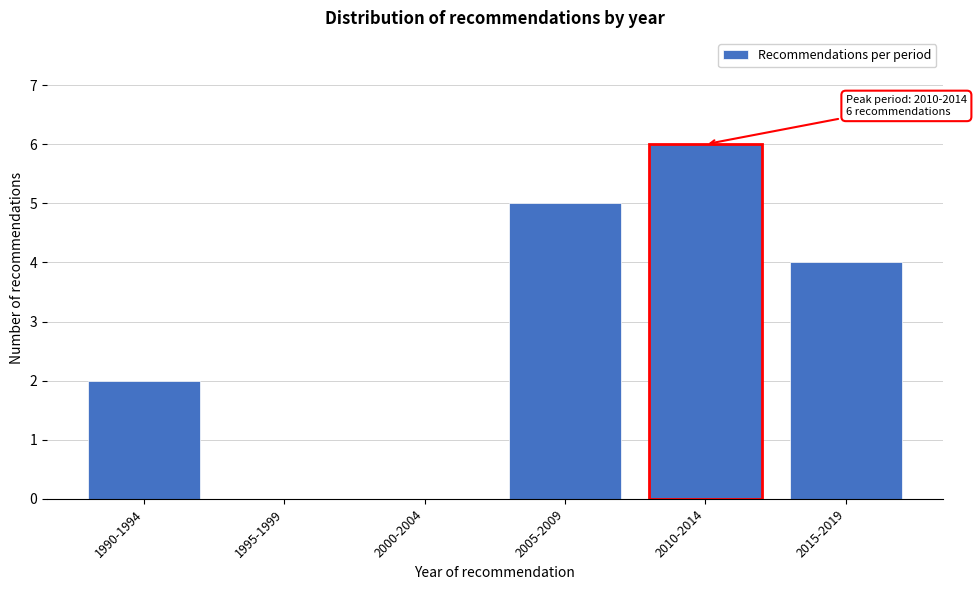

Reading left to right, transcribe all the data shown in this chart.

1990-1994=2	1995-1999=0	2000-2004=0	2005-2009=5	2010-2014=6	2015-2019=4